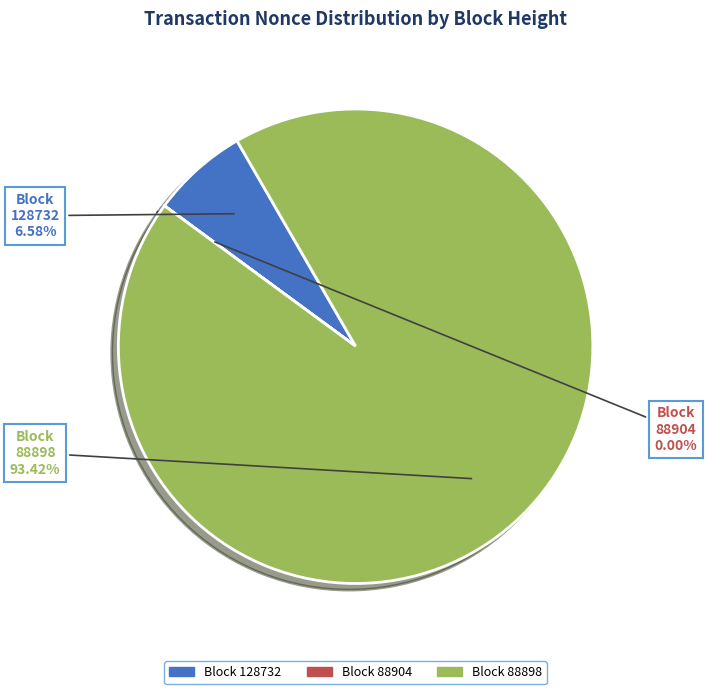

Is there any slice that represents more than half of the pie?

Yes